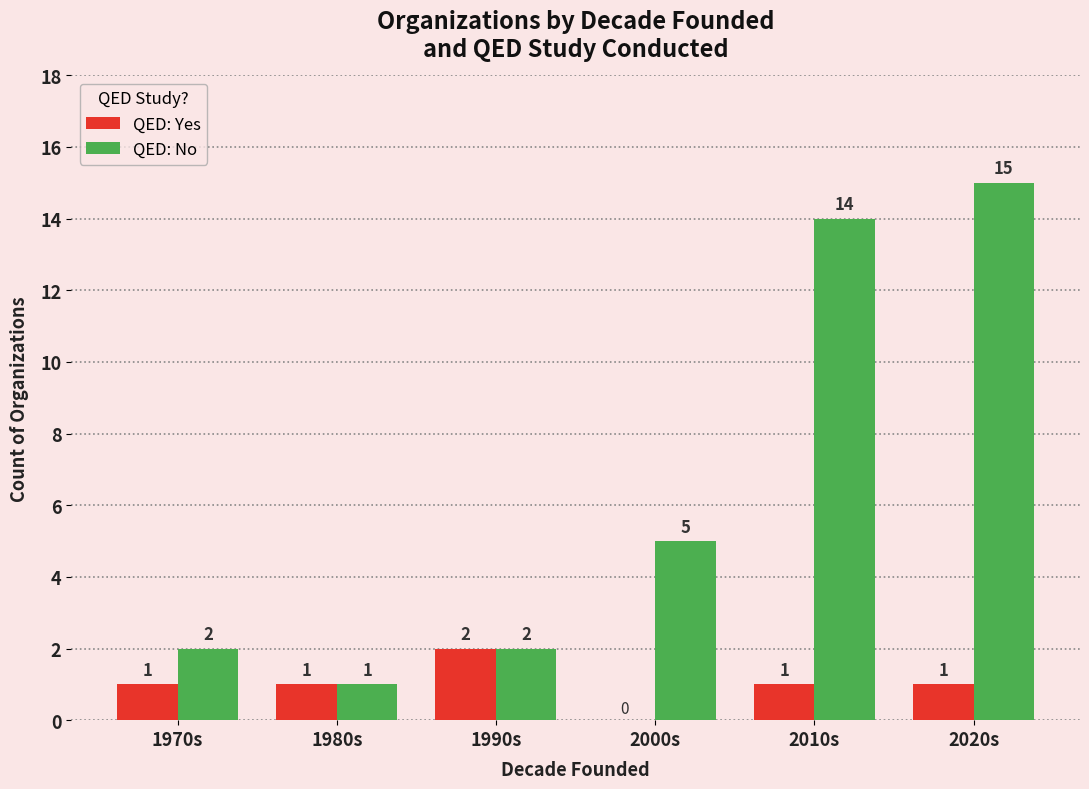

Which category has the highest value across all series?

2020s